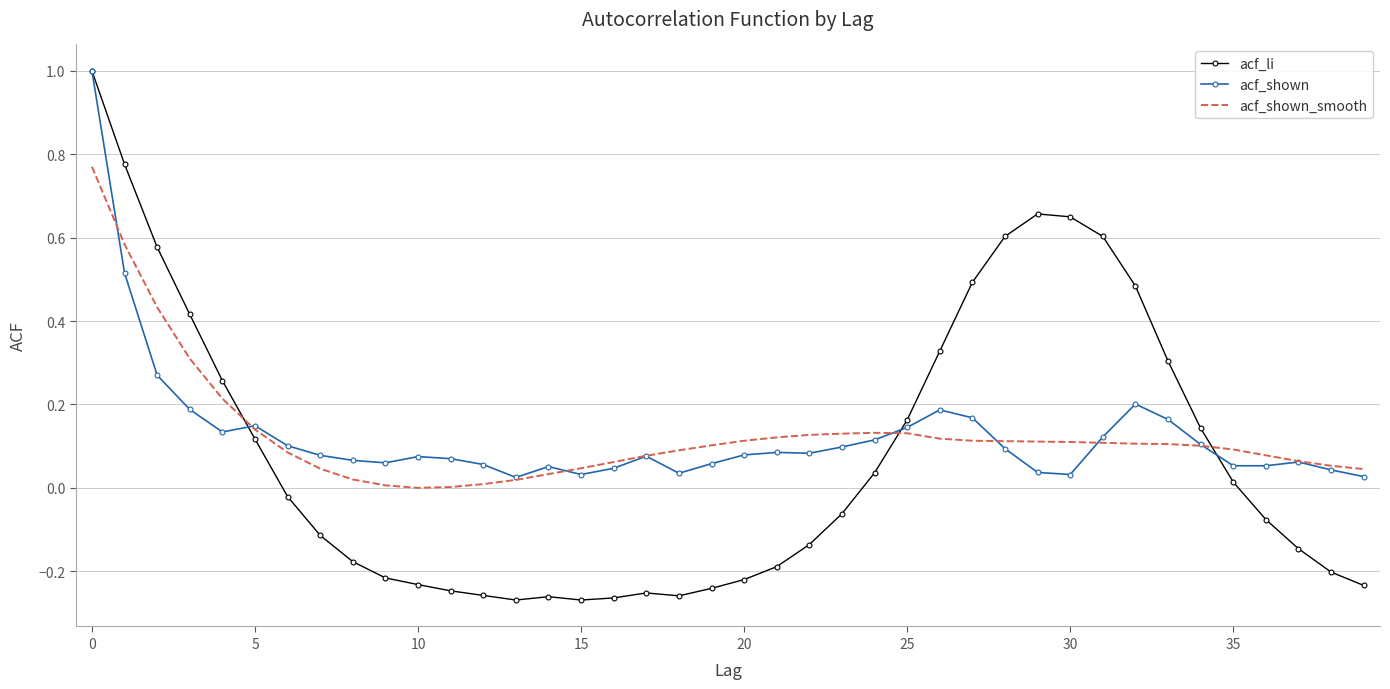

What is the maximum value shown in the chart?

1.0